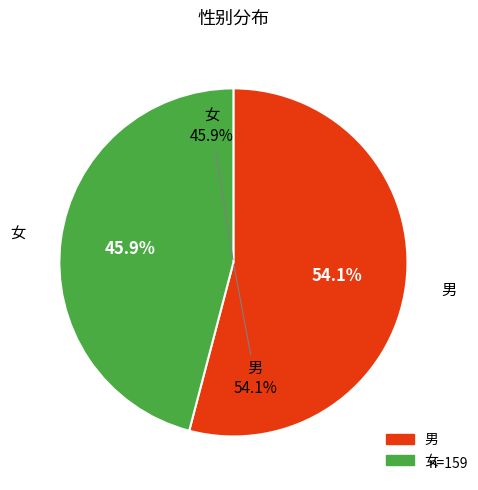

Which category accounts for the majority?

男